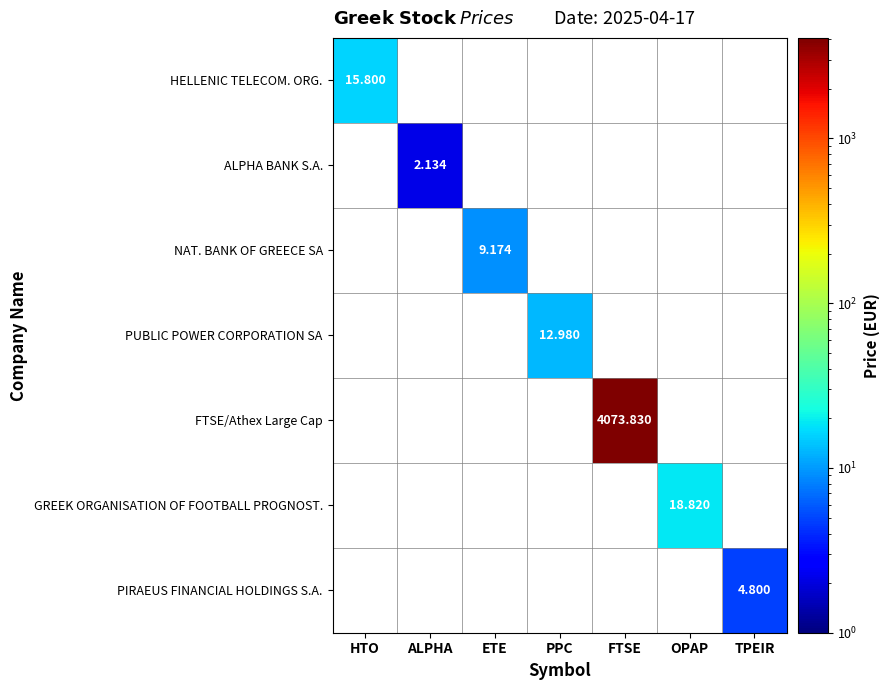

Rank the categories by NAT. BANK OF GREECE SA value from highest to lowest.

ETE, HTO, ALPHA, PPC, FTSE, OPAP, TPEIR